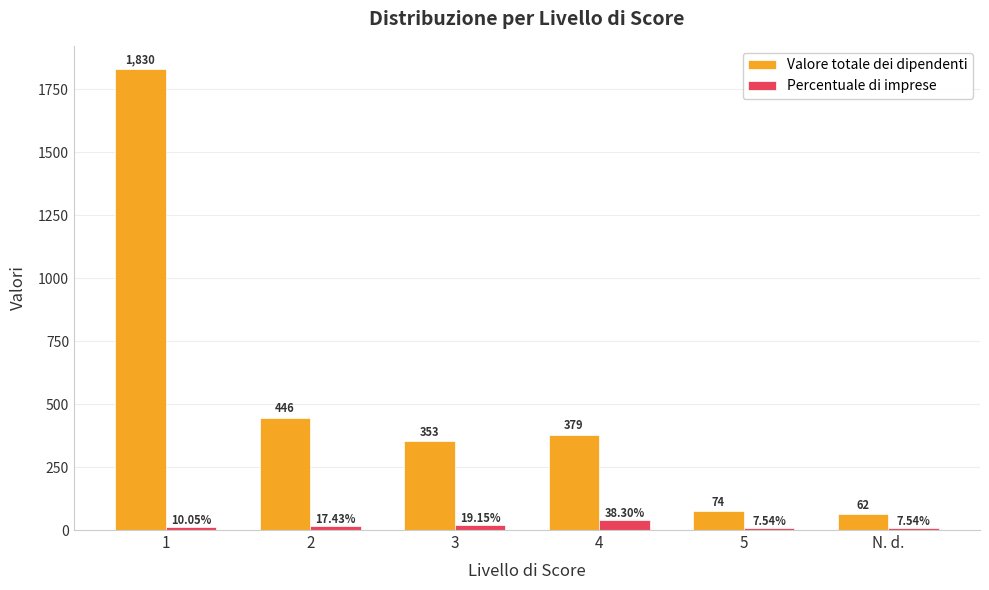

Which series has the largest total across all categories?

Valore totale dei dipendenti